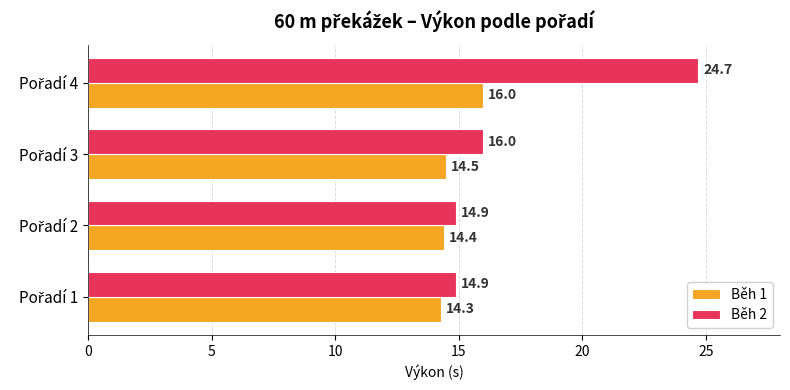

Which series has the widest spread of values?

Běh 2